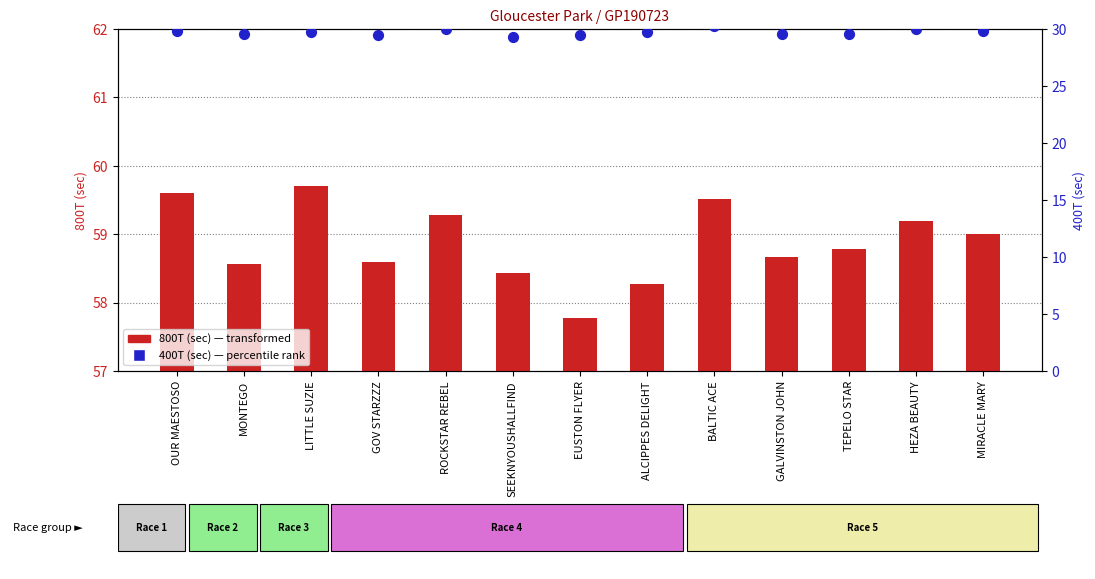

Is the value of 800T (sec) at ALCIPPES DELIGHT greater than the value of 400T (sec) at GALVINSTON JOHN?

Yes